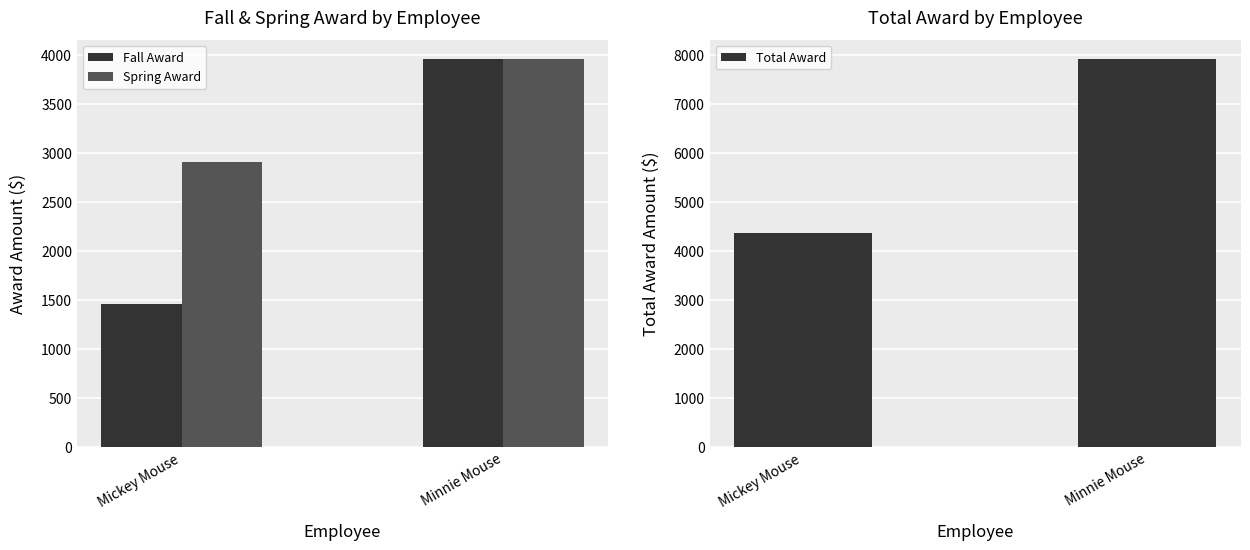

At which category does the chart reach its peak across all series?

Minnie Mouse